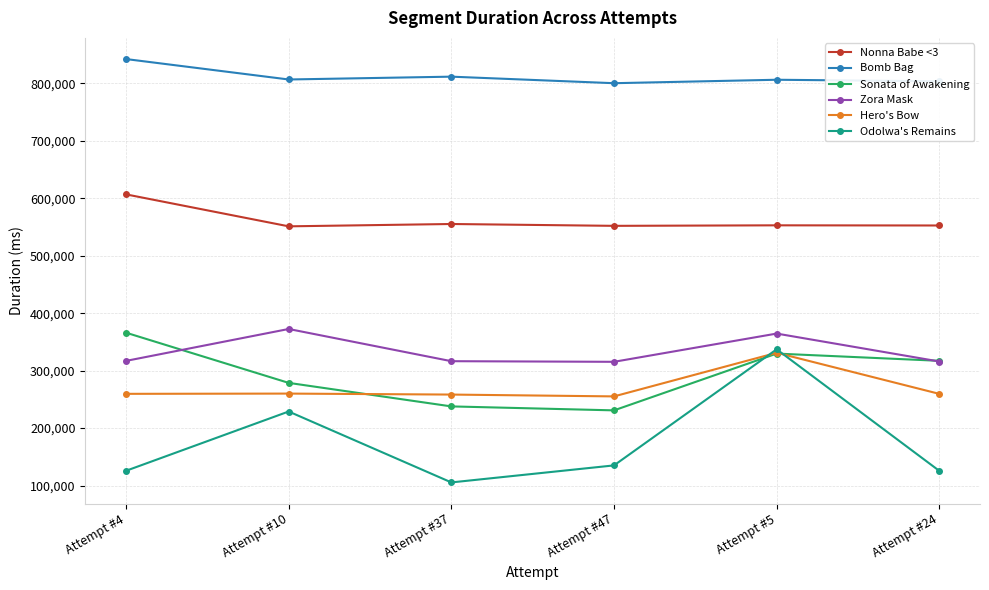

At Attempt #4, list the series in order from smallest to largest.

Odolwa's Remains, Hero's Bow, Zora Mask, Sonata of Awakening, Nonna Babe <3, Bomb Bag